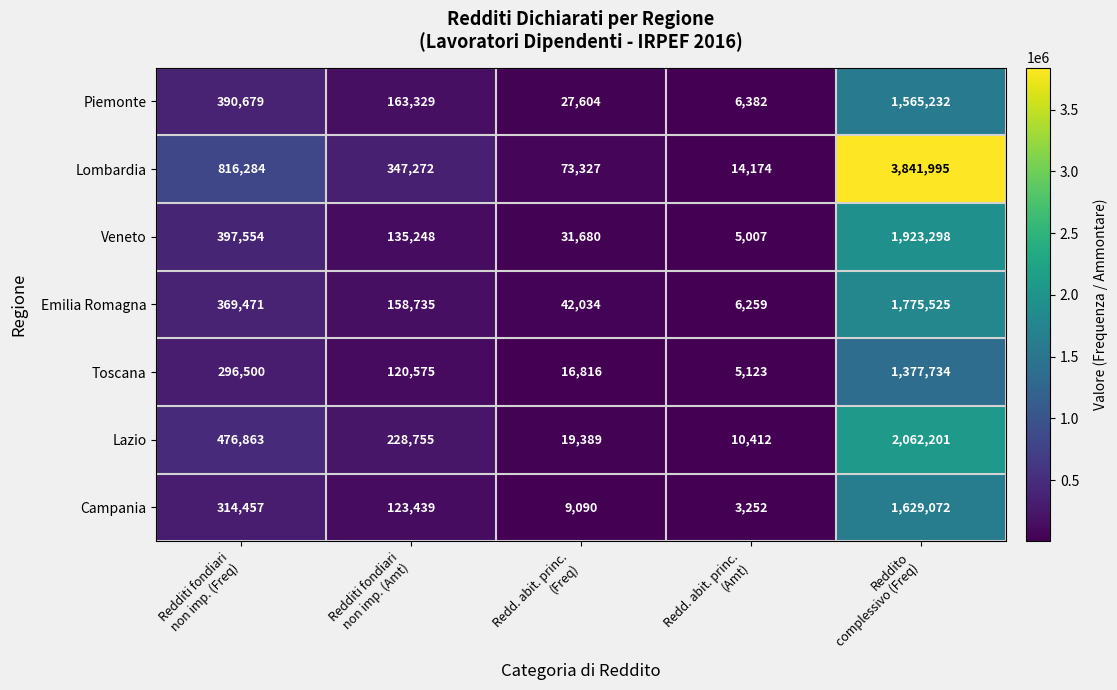

Which series has the largest total across all categories?

Lombardia